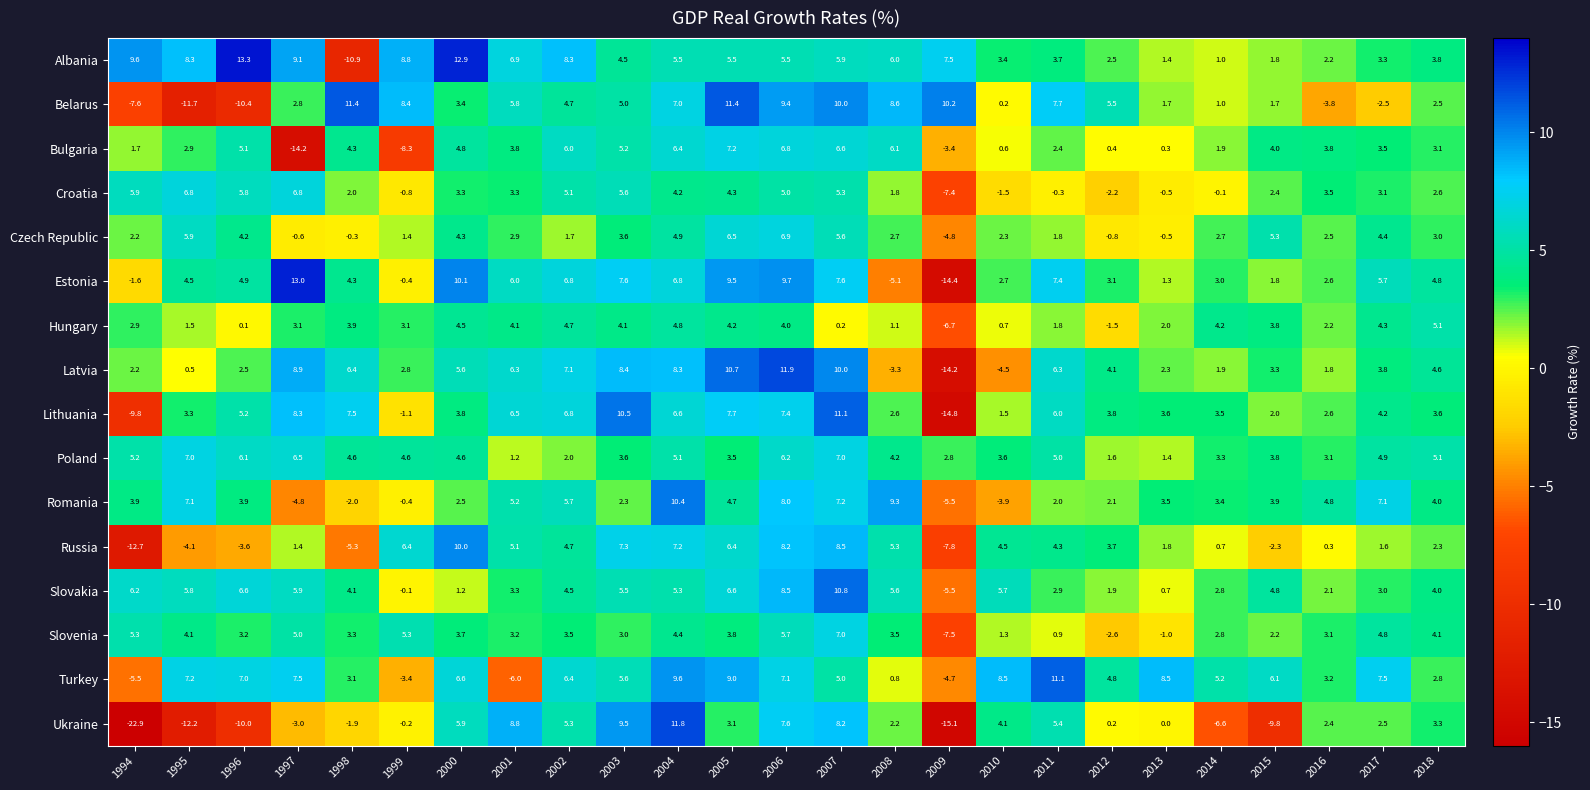

At which label does Russia first exceed 3?

1999